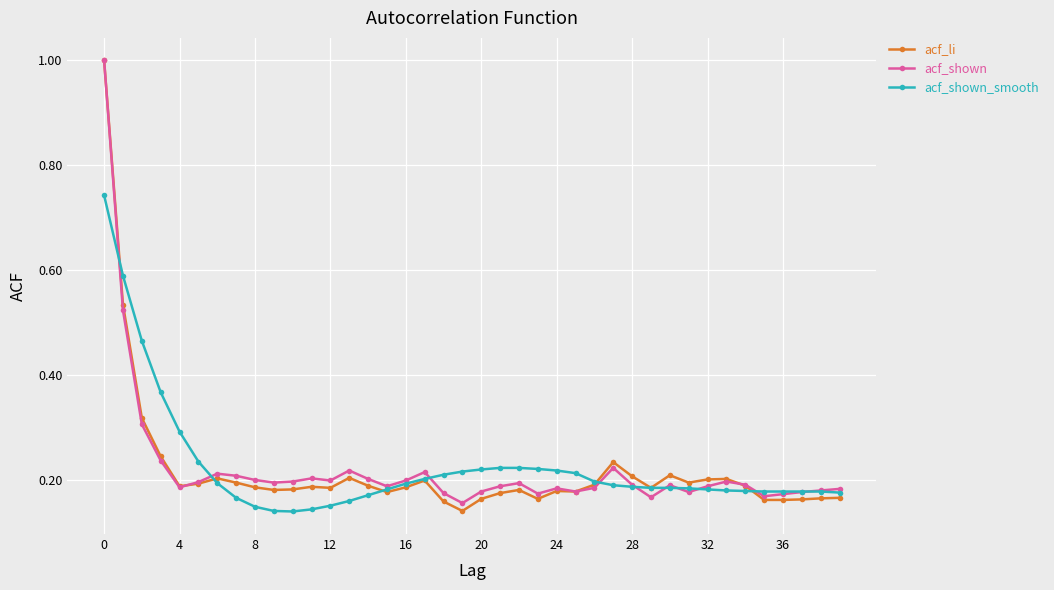

At how many categories does at least one series exceed 0?

40